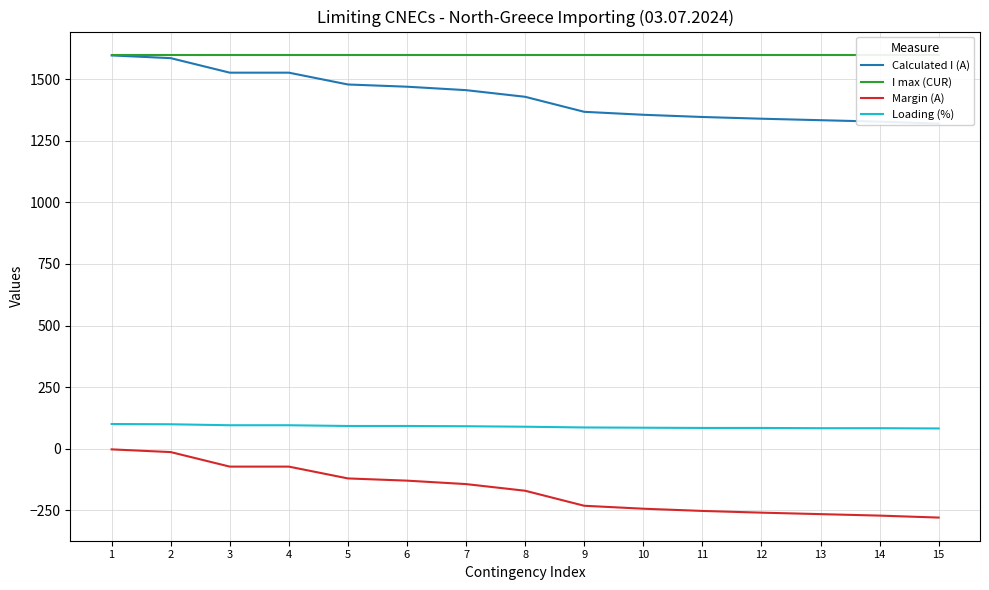

True or false: I max (CUR) and Loading (%) cross at least once.

False